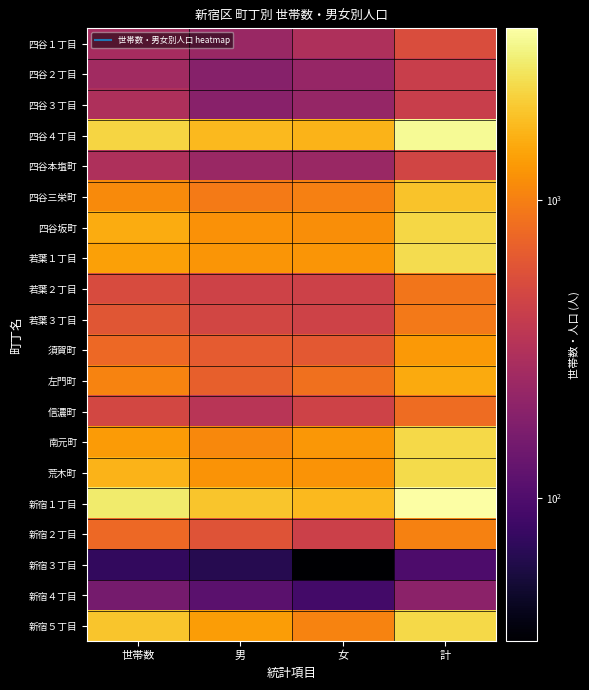

At which category is the sum across all series the highest?

計